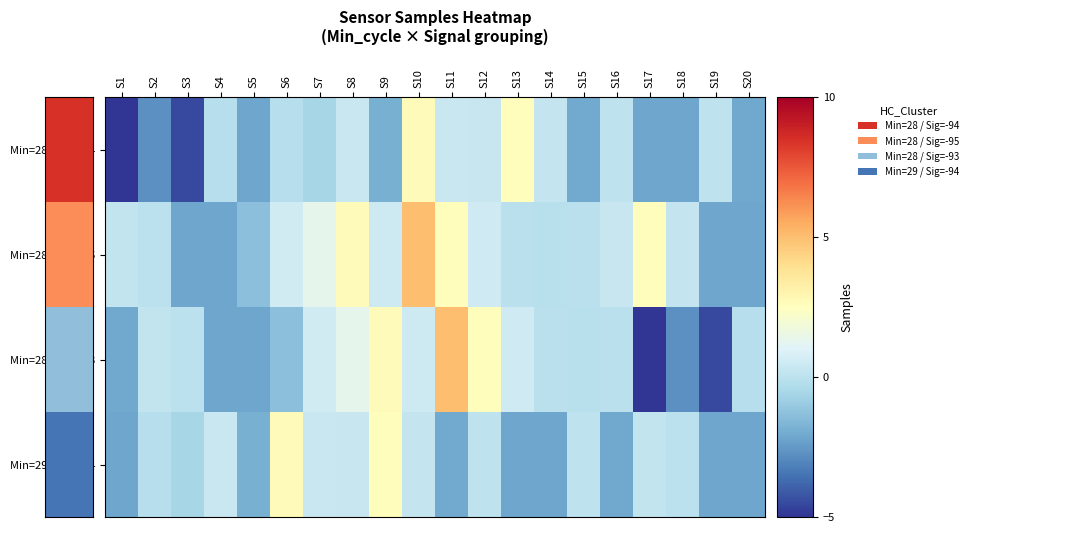

Rank the series at S5 from lowest to highest value.

Min=28 / Sig=-94, Min=28 / Sig=-93, Min=29 / Sig=-94, Min=28 / Sig=-95